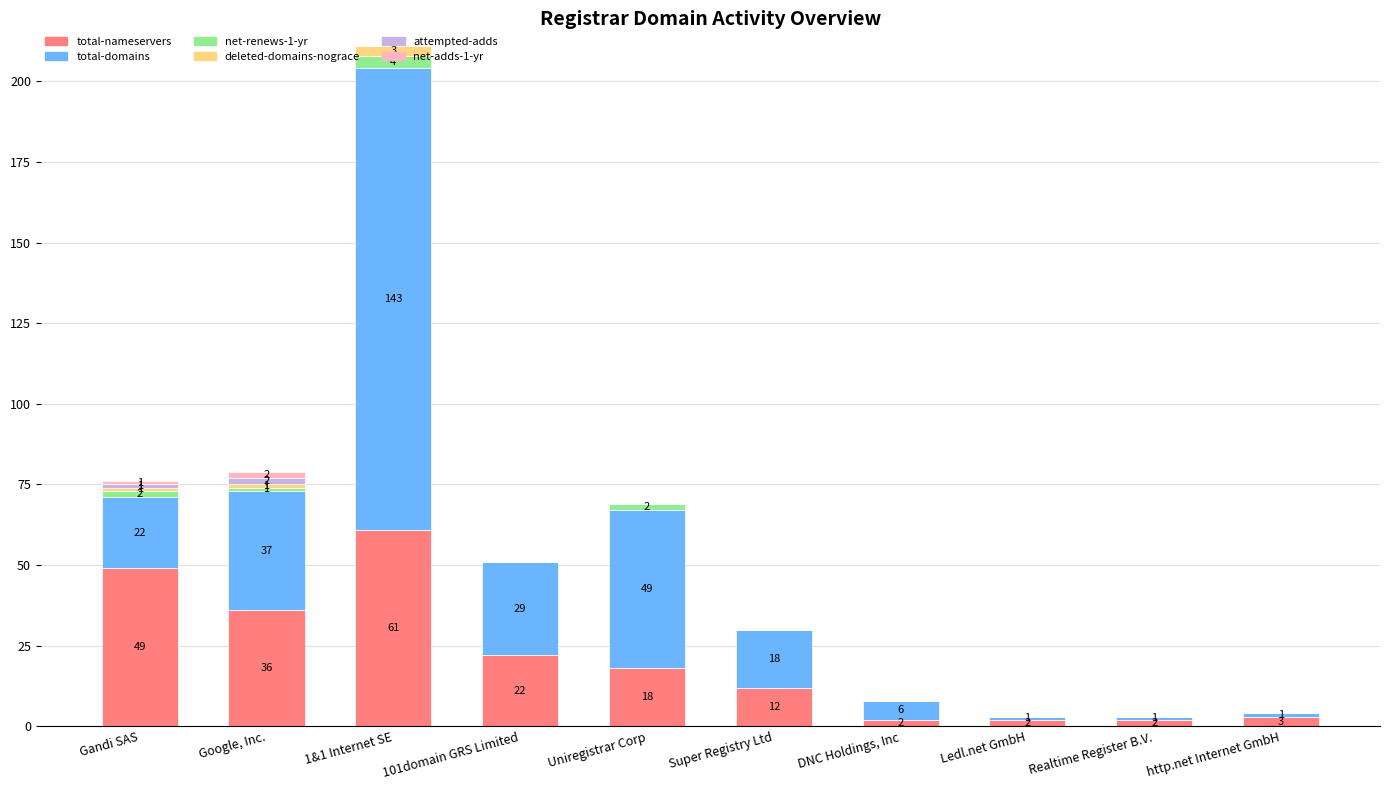

At which category is the sum across all series the highest?

1&1 Internet SE